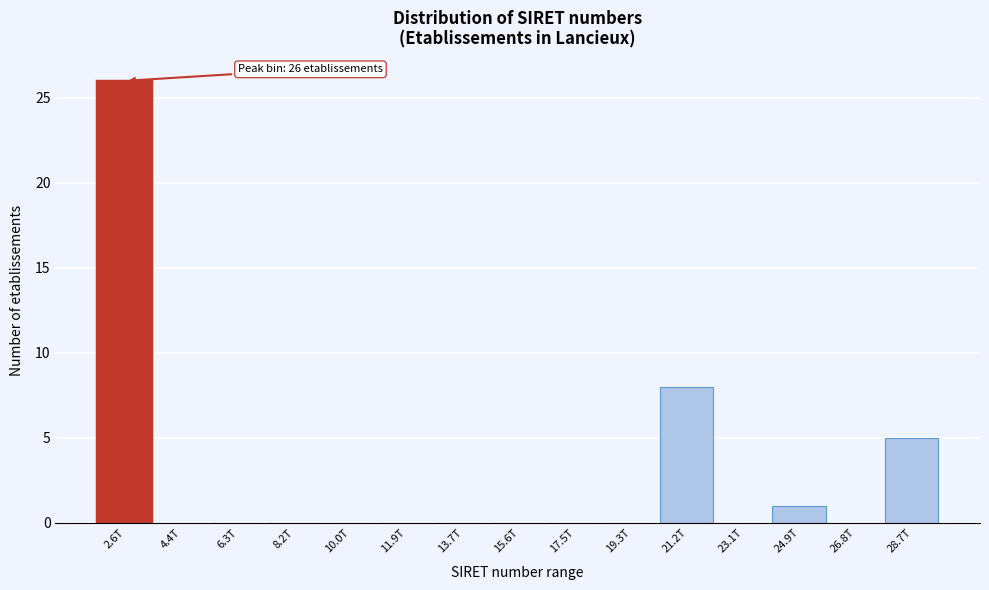

Reading left to right, transcribe all the data shown in this chart.

2.6T=26	4.4T=0	6.3T=0	8.2T=0	10.0T=0	11.9T=0	13.7T=0	15.6T=0	17.5T=0	19.3T=0	21.2T=8	23.1T=0	24.9T=1	26.8T=0	28.7T=5